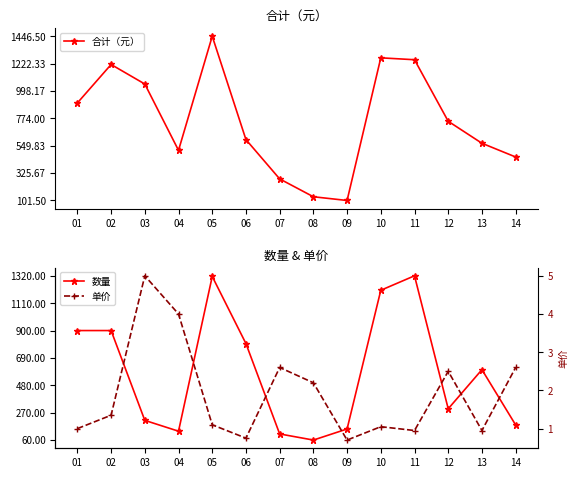

What is the difference between the maximum and minimum values in the 数量 series?

1260.0